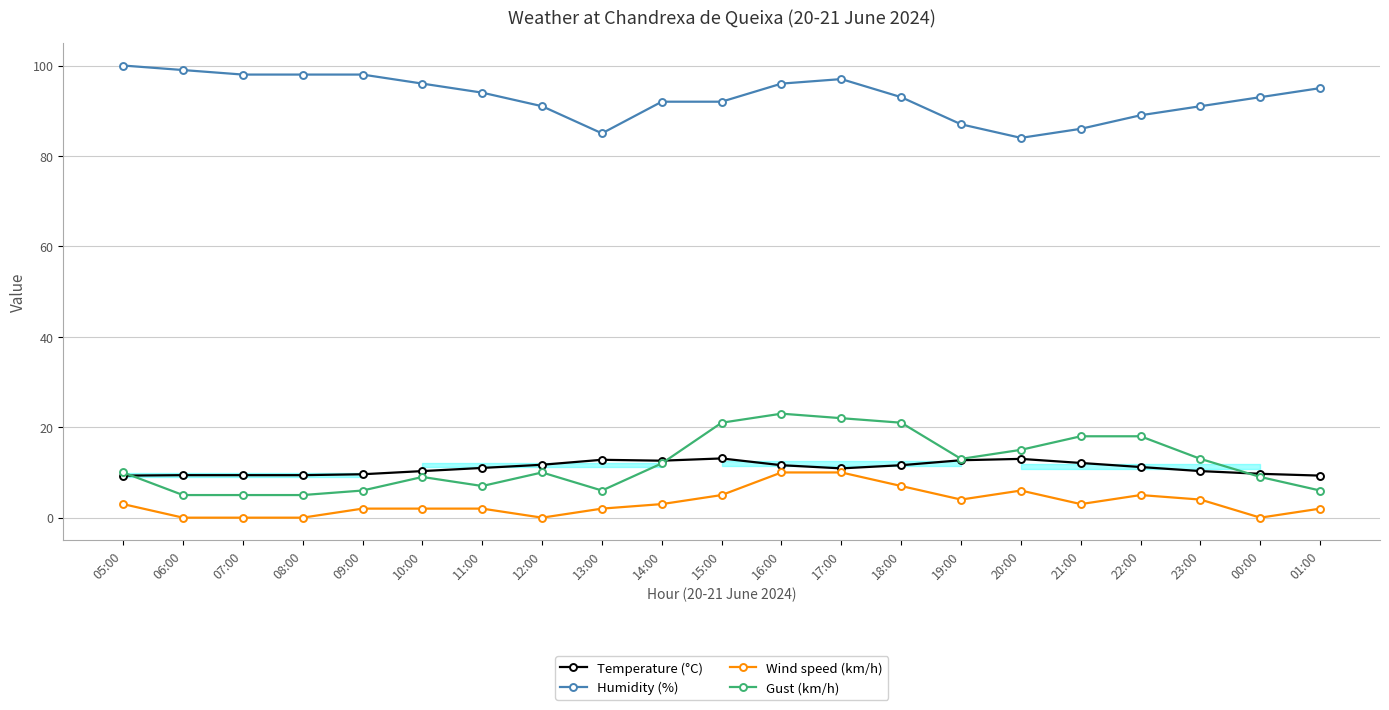

Which series has the largest total across all categories?

Humidity (%)